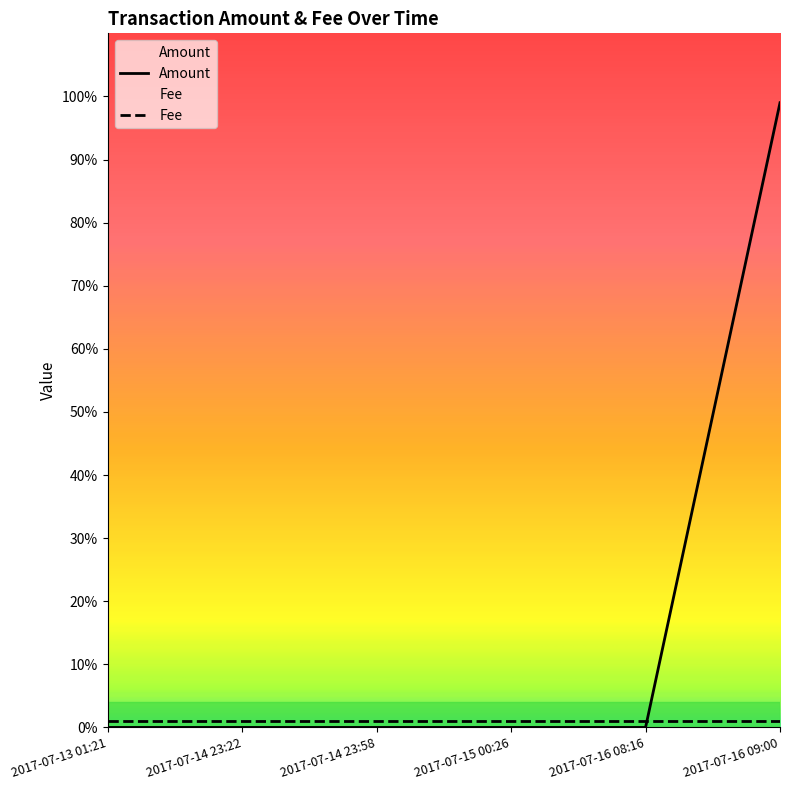

The value at 2017-07-13 01:21 is 0. True or false?

True